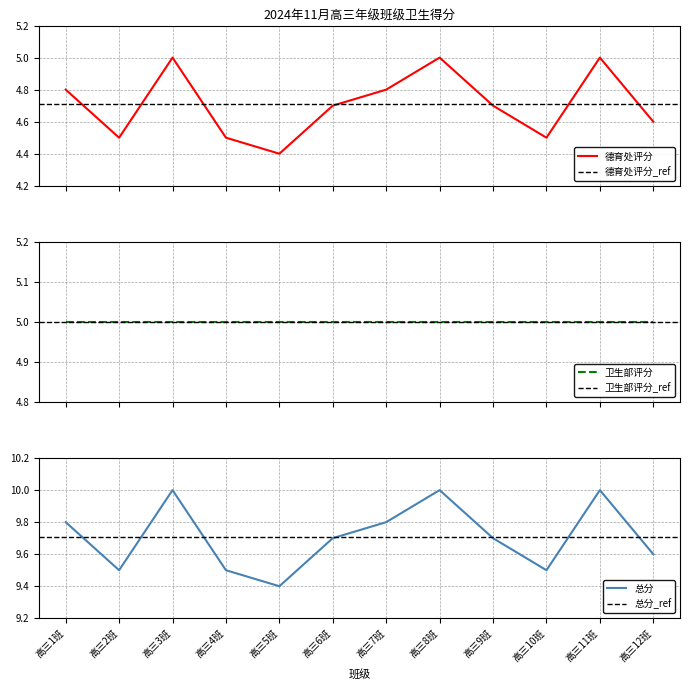

Between 高三2班 and 高三11班, which is larger?

高三11班